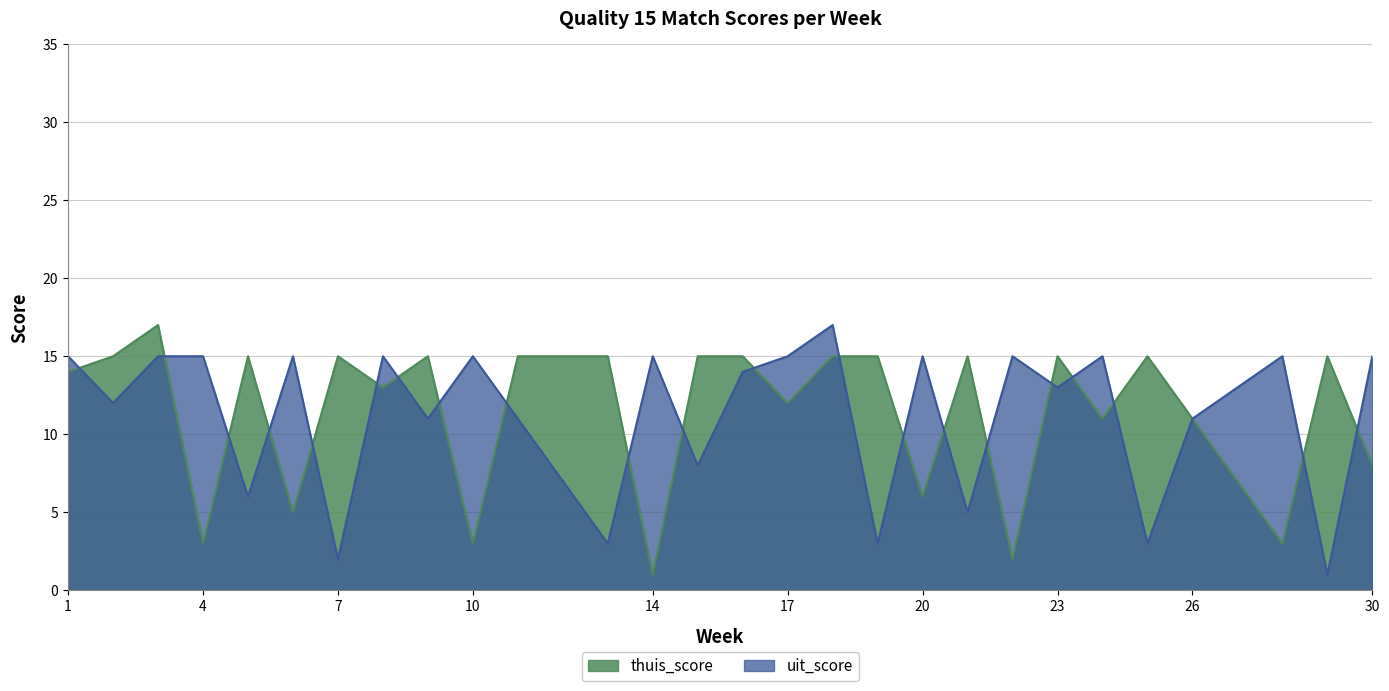

The thuis_score series shows 3 at 22. True or false?

False